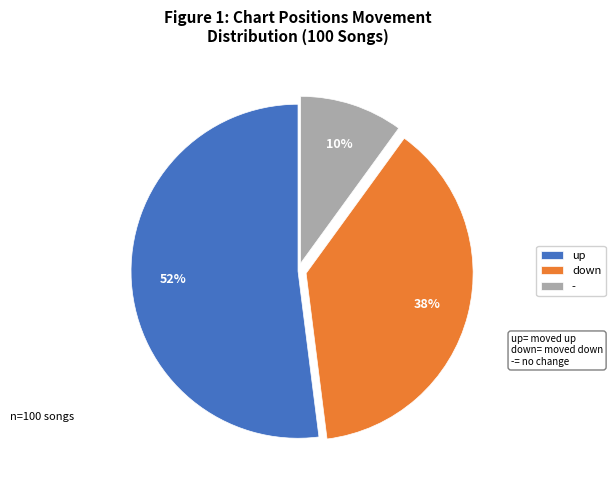

Approximately how many times larger is the value at - compared to up?

0.2